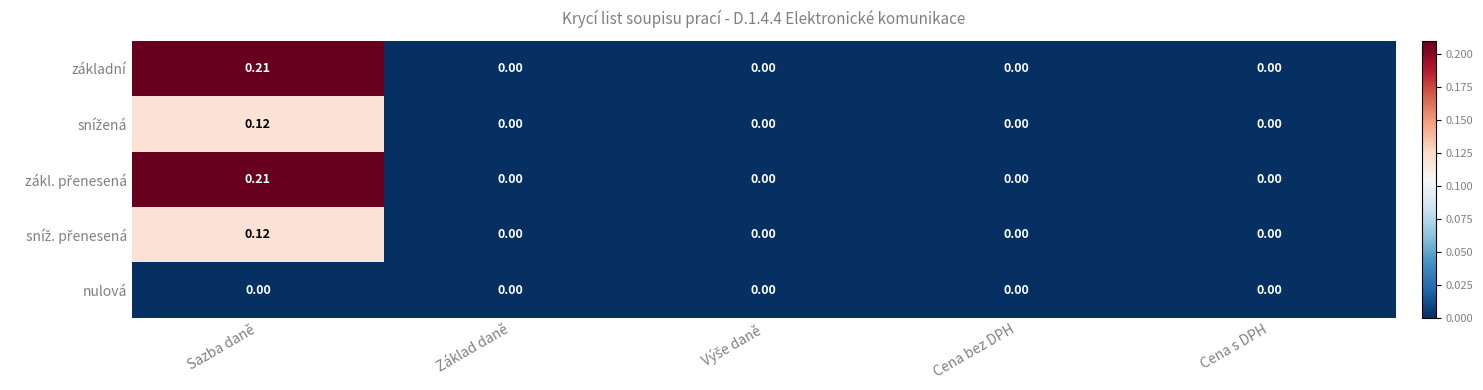

At which category is the sum across all series the highest?

Sazba daně